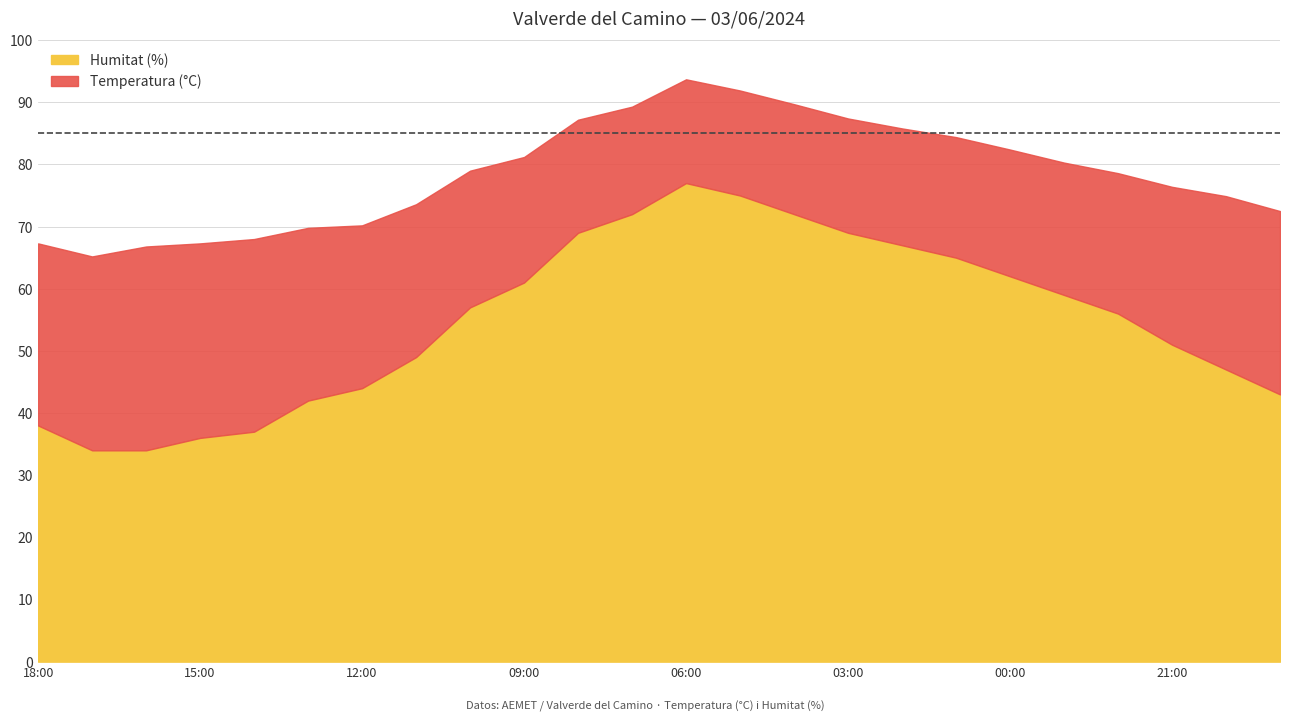

How many lines are shown in the chart?

2